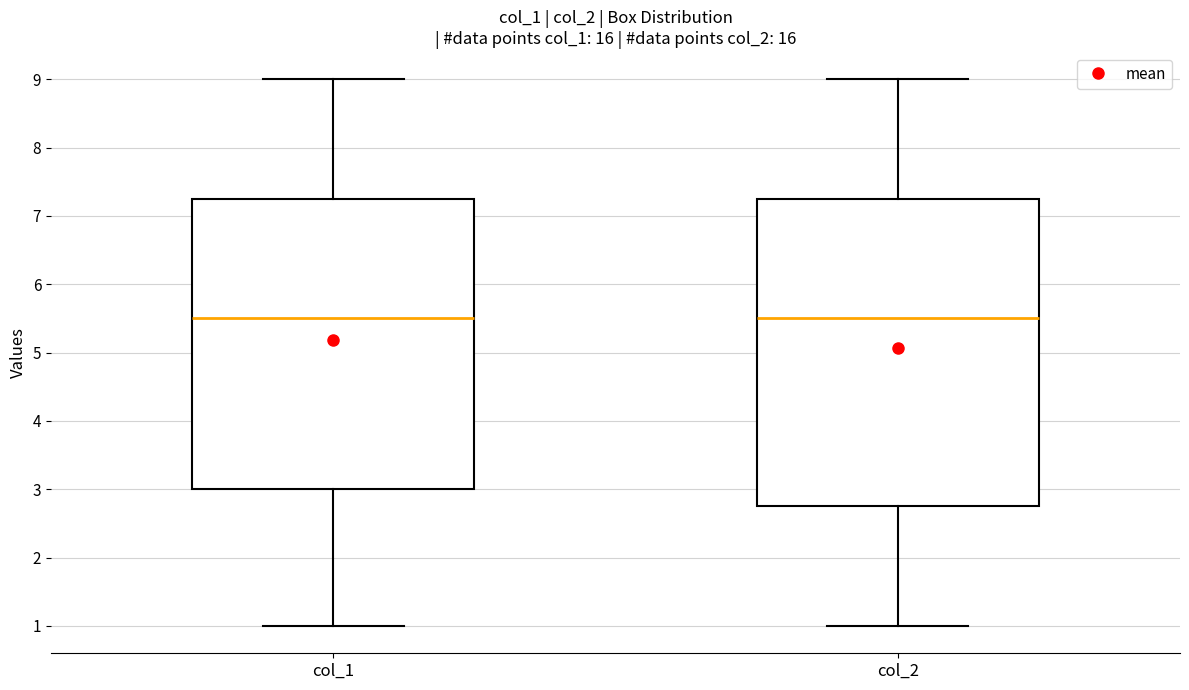

Comparing the boxes themselves (not the whiskers), which one is the tallest?

col_2